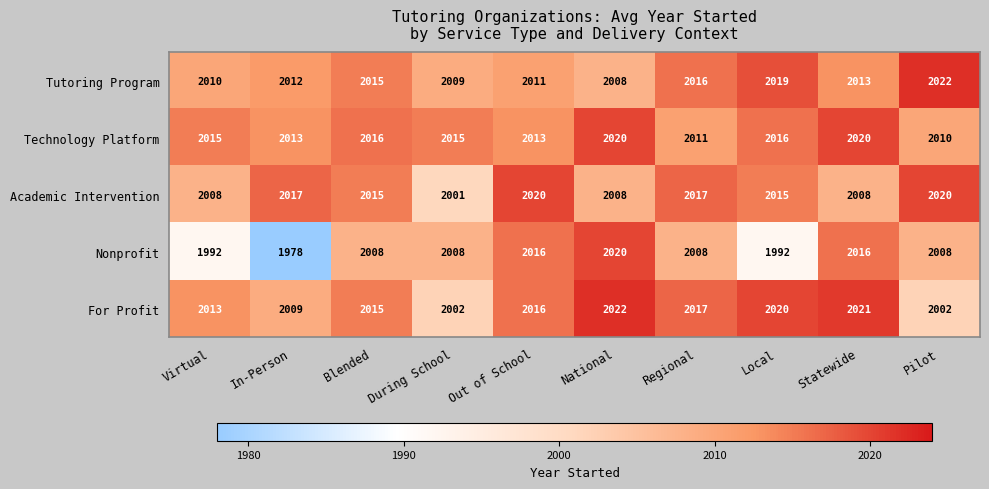

What is the sum of all For Profit values?

20137